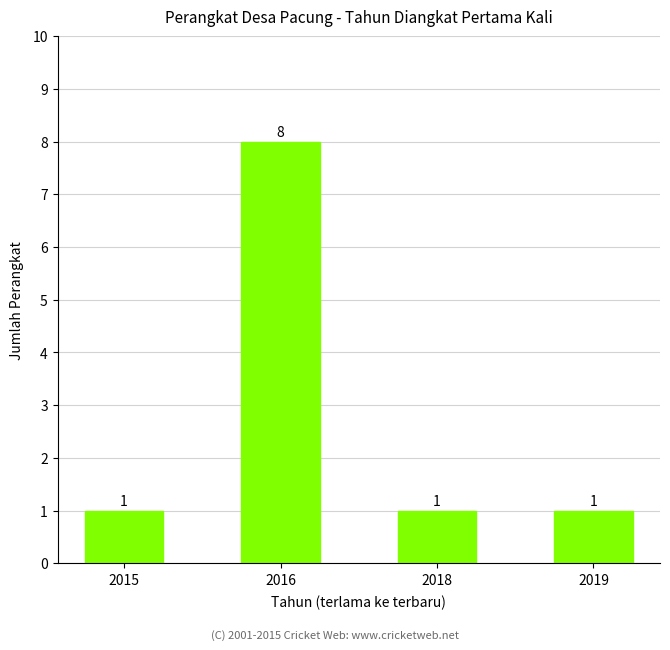

What is the value of the 1st bar from the left?

1